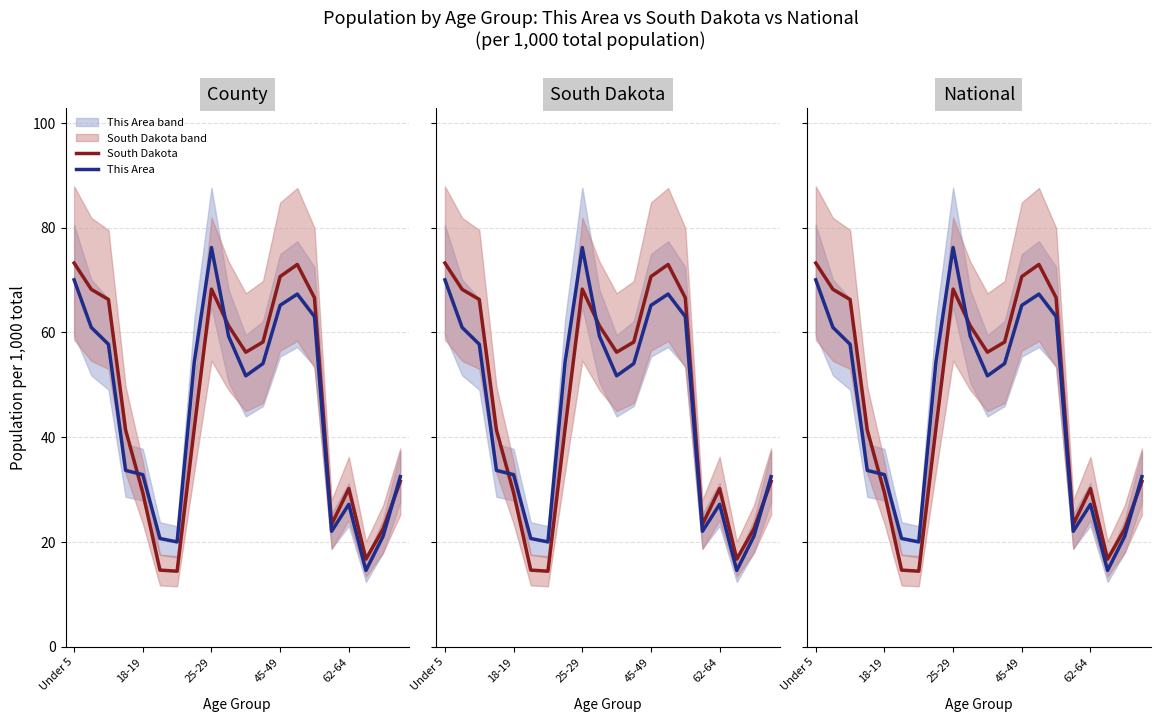

How many interior local valleys does the South Dakota series have?

4